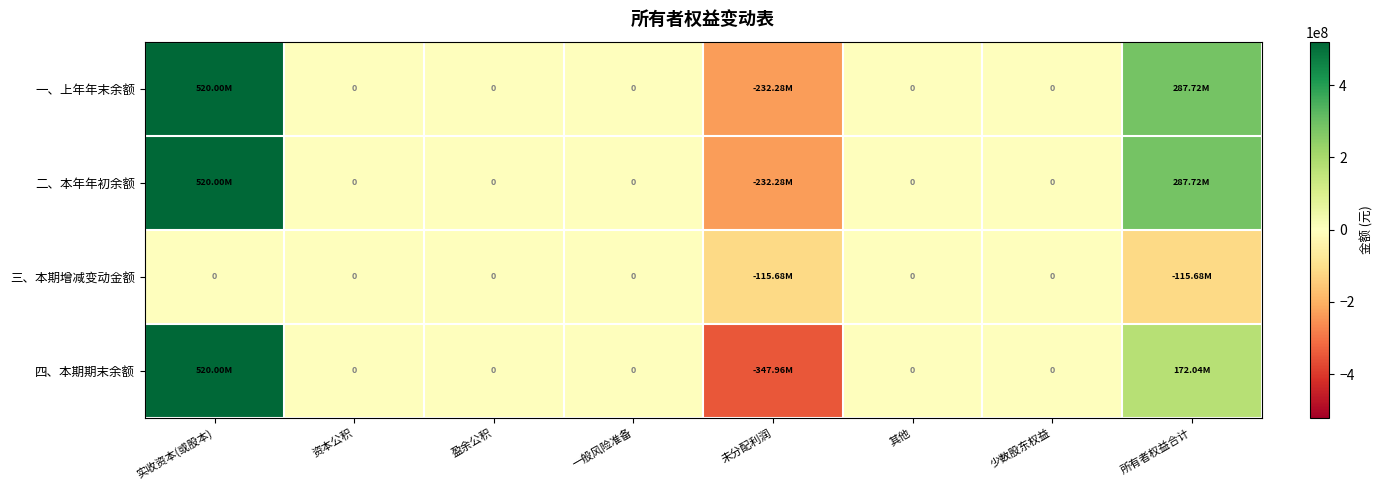

Which has a higher value, 资本公积 or 未分配利润?

资本公积